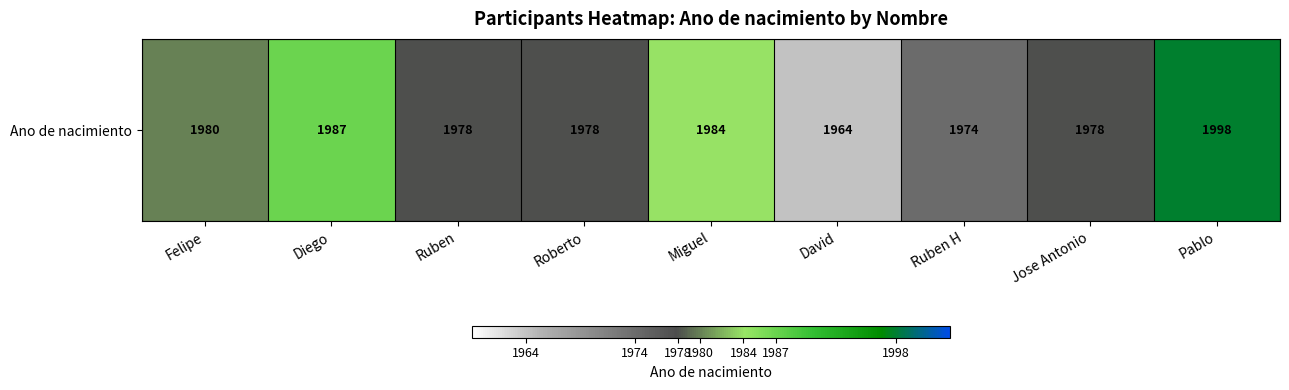

What is the difference between the second highest and second lowest values?

13